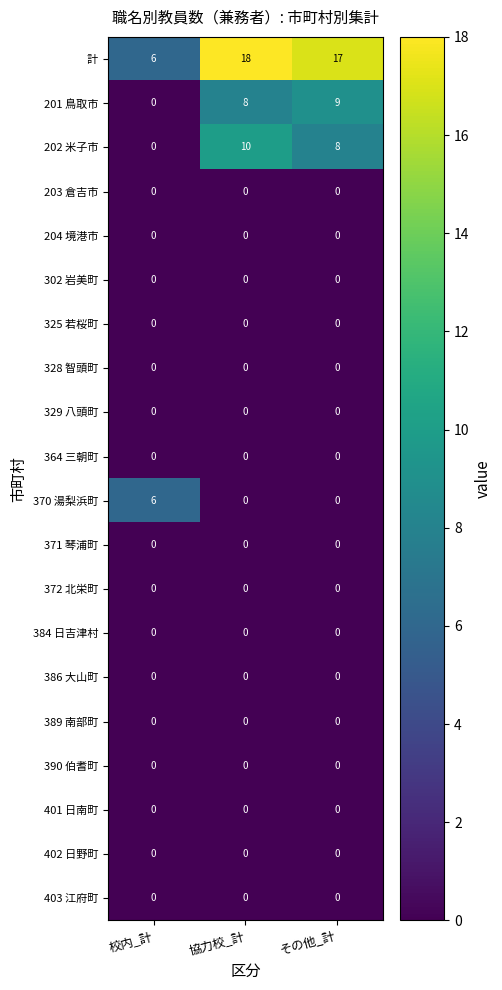

Rank the categories by 201 鳥取市 value from lowest to highest.

校内_計, 協力校_計, その他_計